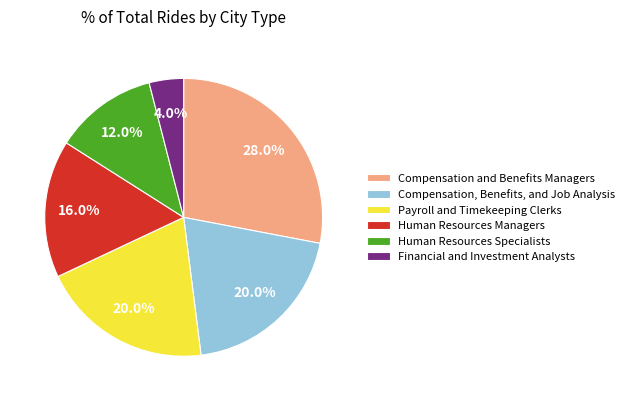

Combined, do Compensation and Benefits Managers and Human Resources Specialists account for over 50%?

No